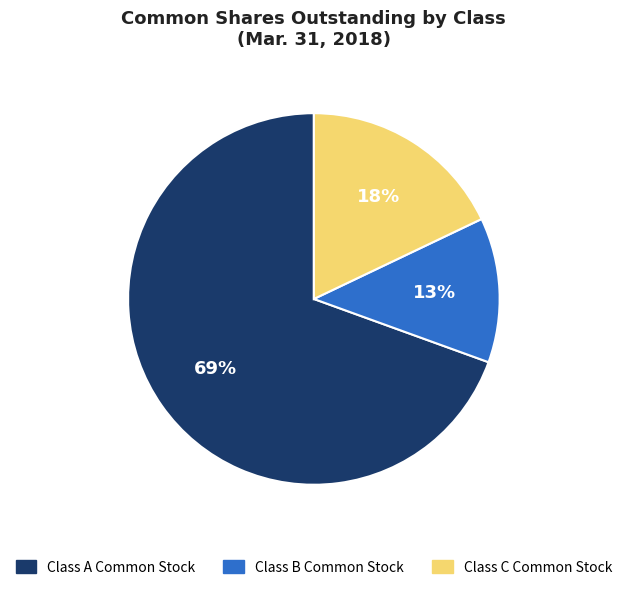

The Class C Common Stock slice represents 18% of the pie. True or false?

True